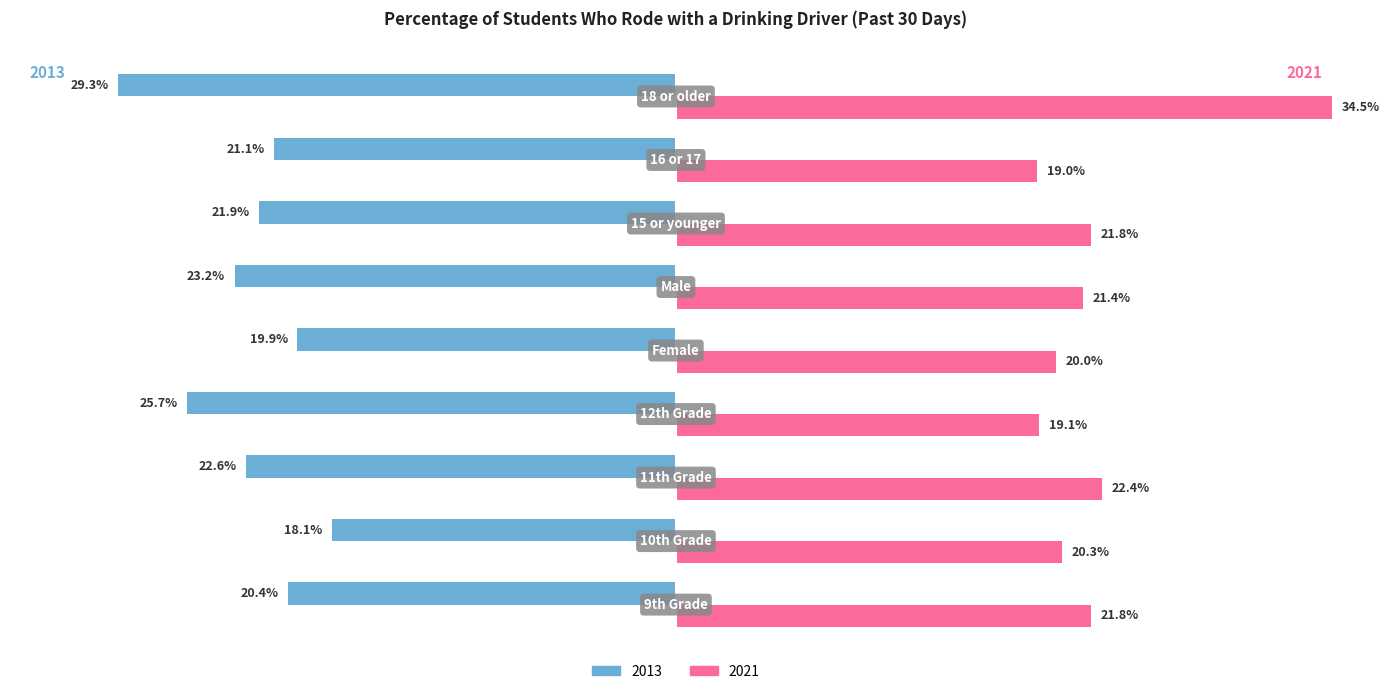

What are all the series names shown in the legend?

2013, 2021